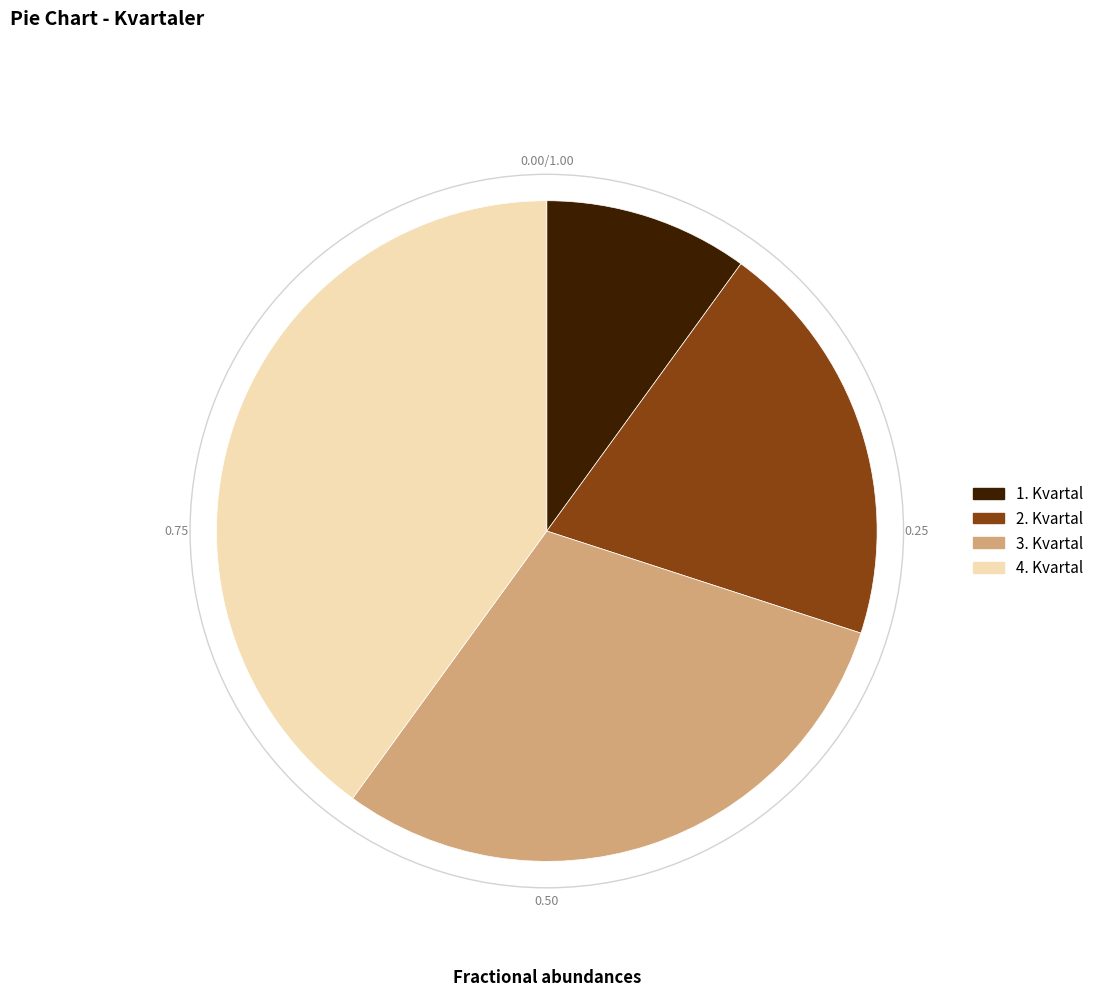

True or false: 4. Kvartal accounts for 32% of the total.

False